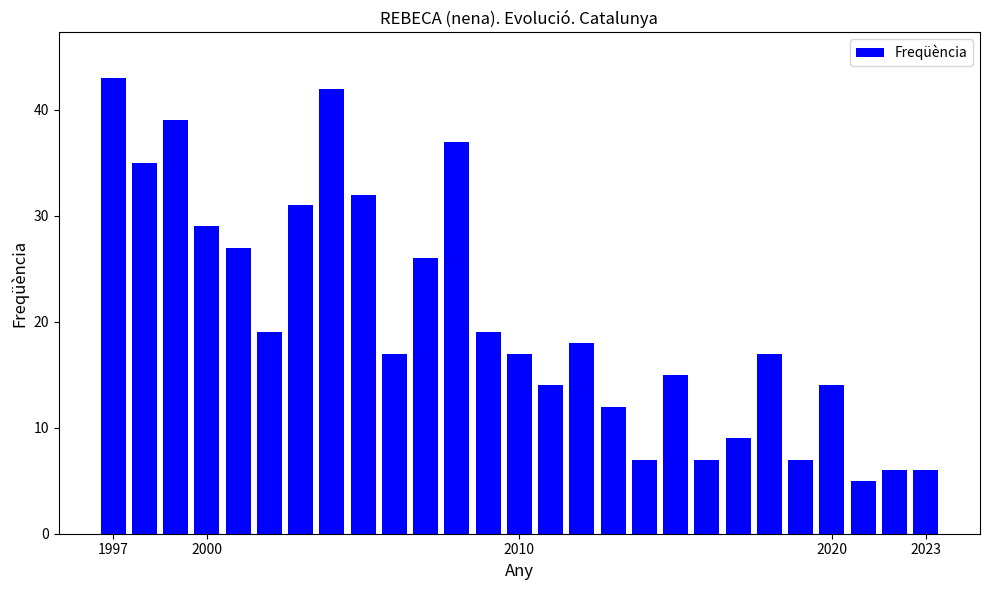

How many data points does each series have?

27